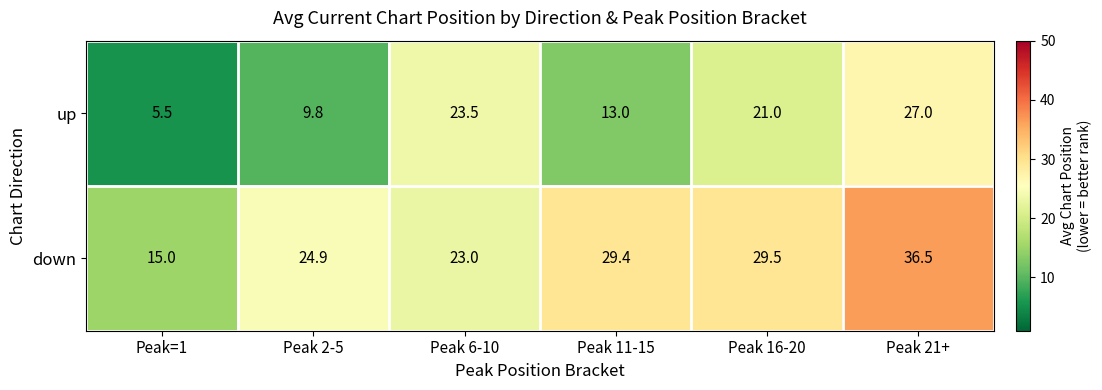

At which category does the chart reach its peak across all series?

Peak 21+